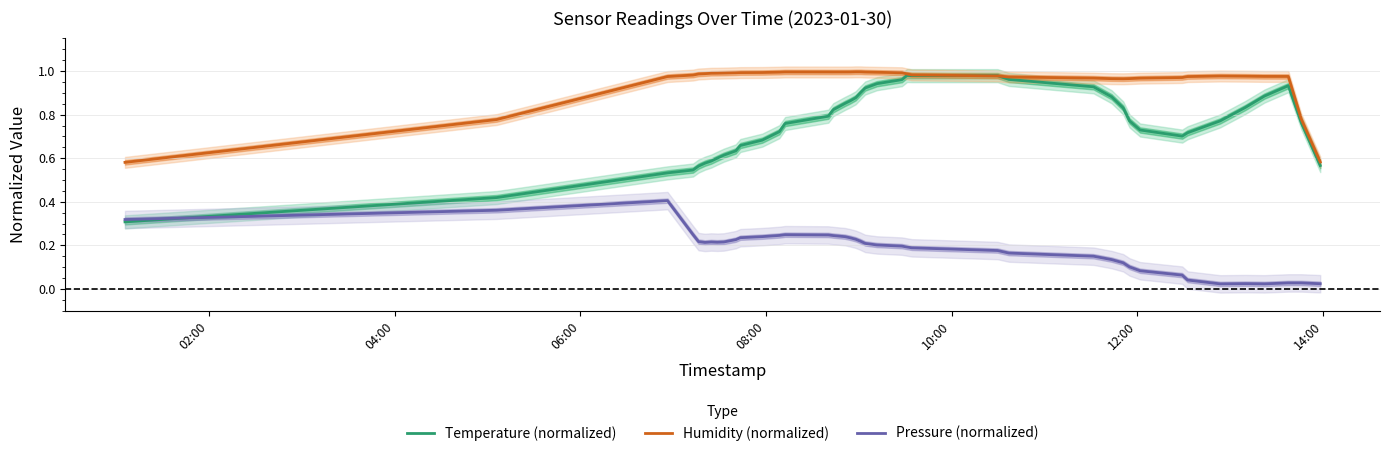

True or false: Pressure (normalized) and Humidity (normalized) cross at least once.

False